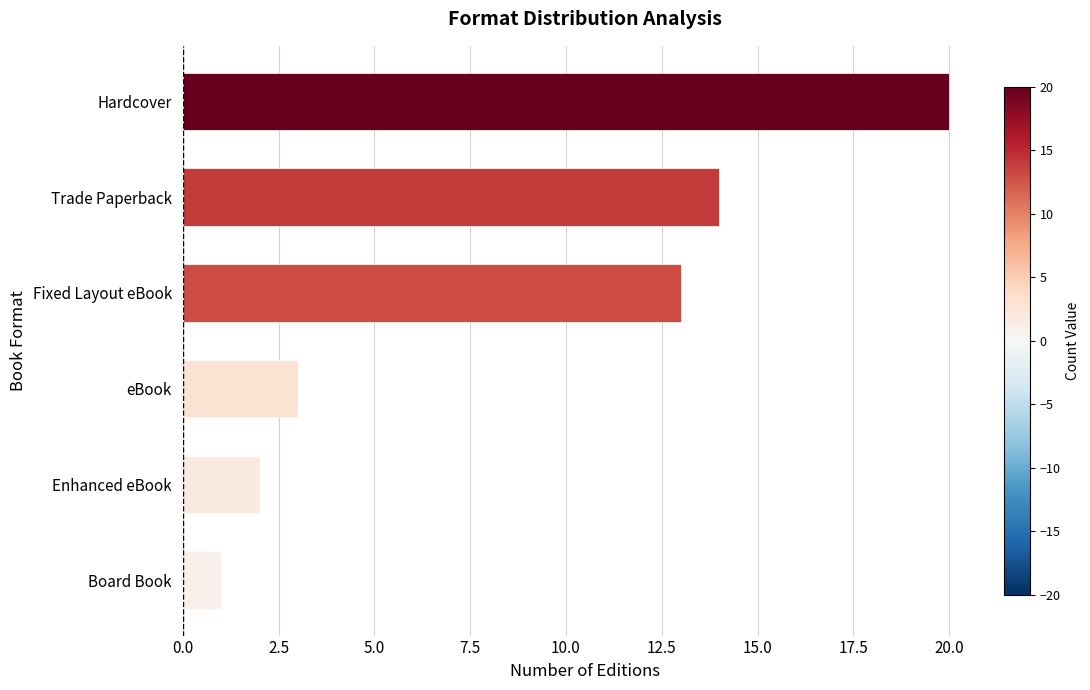

Rank the categories by value from lowest to highest.

Board Book, Enhanced eBook, eBook, Fixed Layout eBook, Trade Paperback, Hardcover